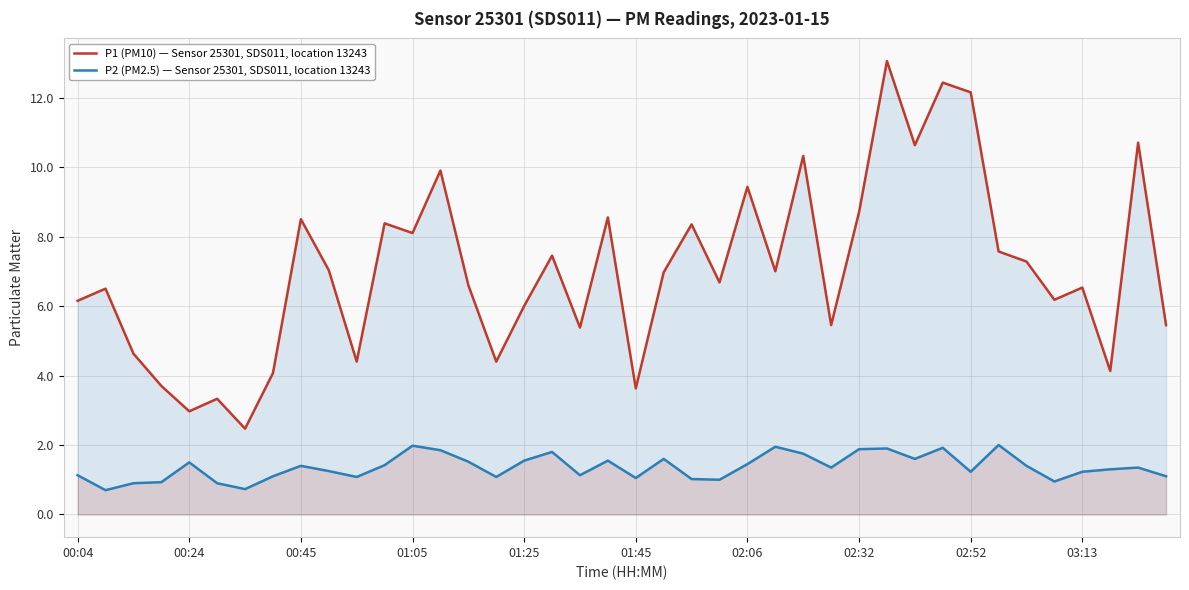

Rank the series by their maximum value, from lowest to highest.

P2 (PM2.5) — Sensor 25301, SDS011, location 13243, P1 (PM10) — Sensor 25301, SDS011, location 13243